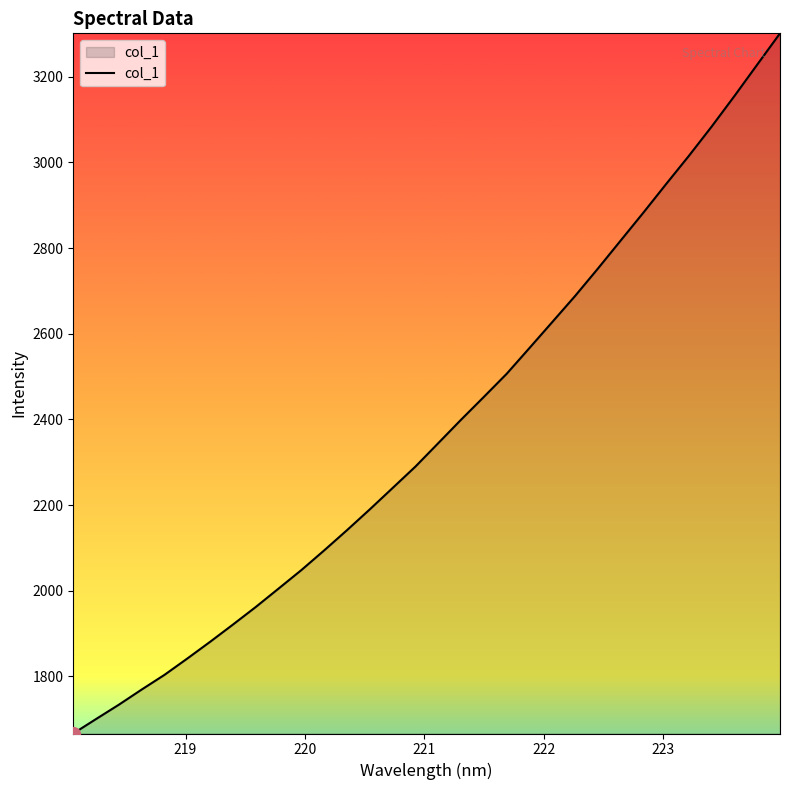

What is the maximum value shown in the chart?

3301.1